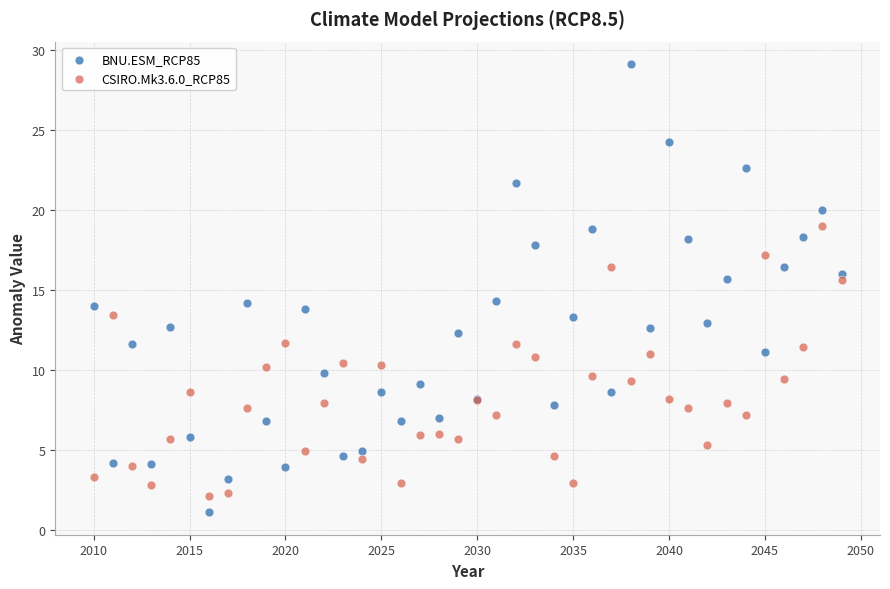

Which series contains the lowest Y value?

BNU.ESM_RCP85